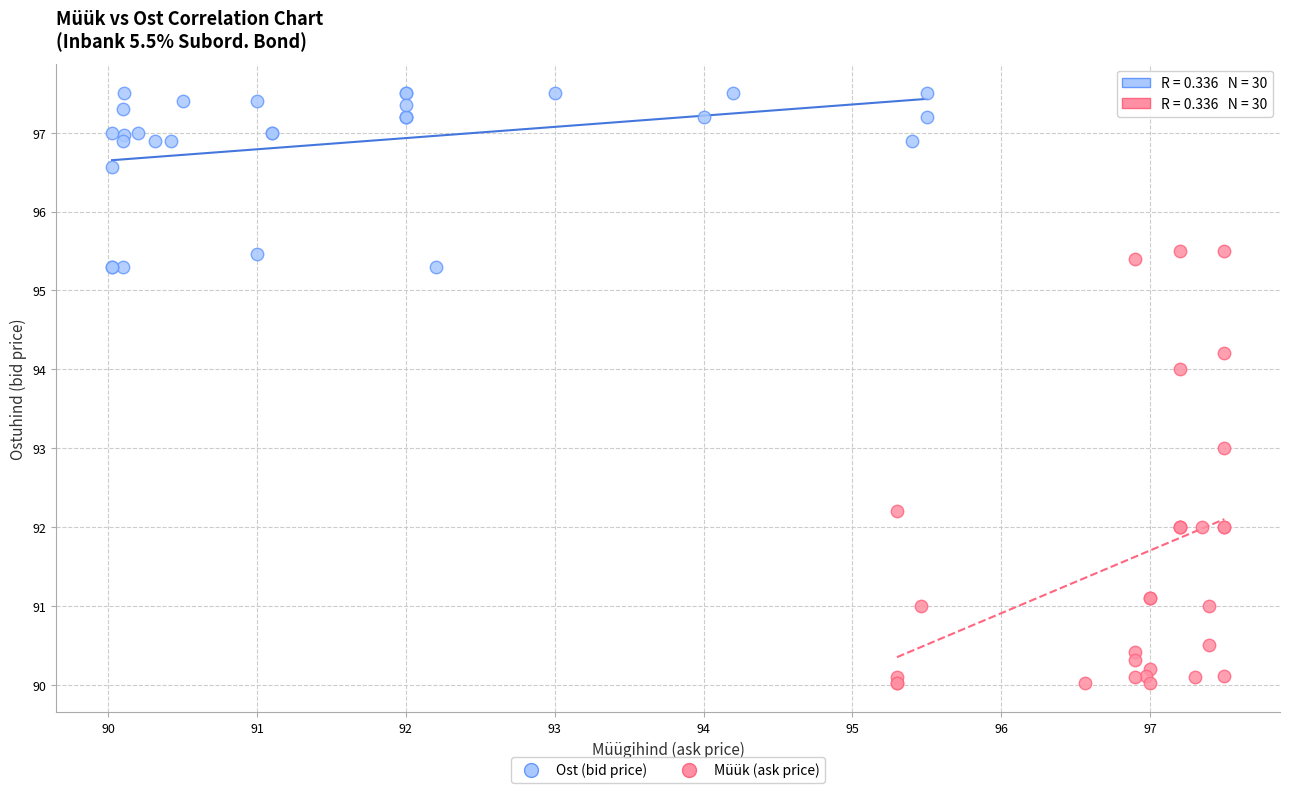

Which series has the widest spread of Y values?

Müük (ask price)